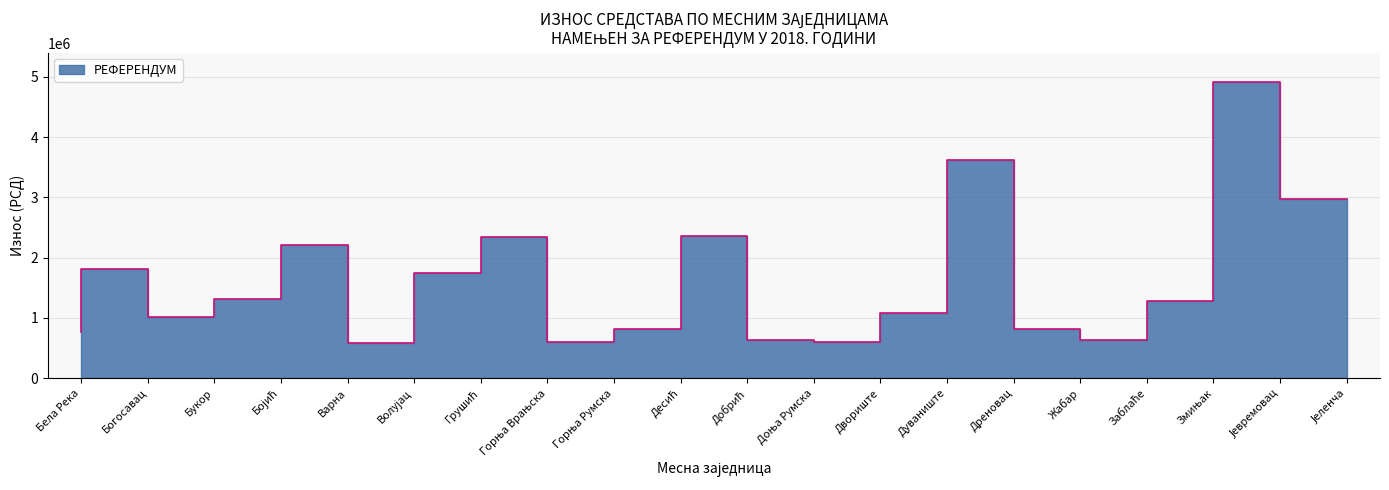

How many lines are shown in the chart?

1